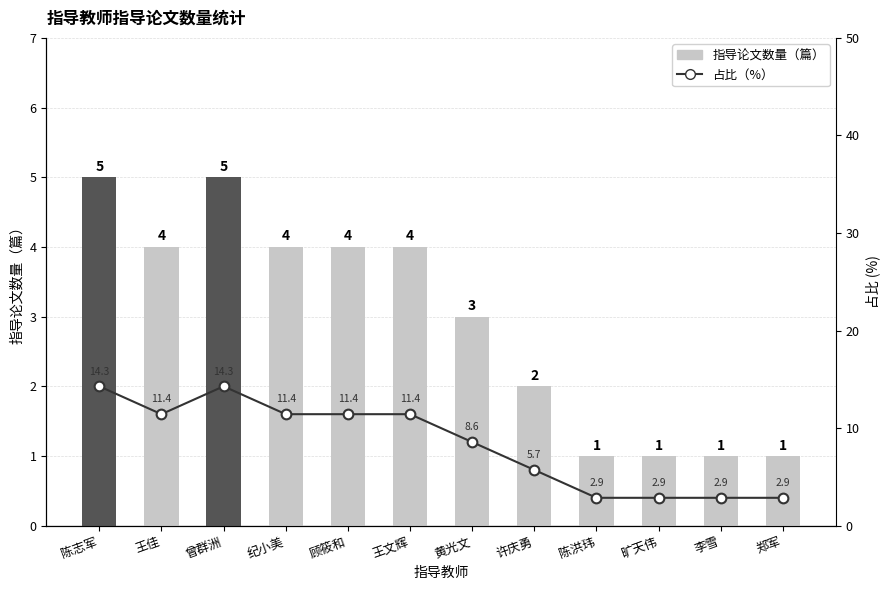

Reading left to right, what are all the values shown in this chart?

指导论文数量（篇）: 5.0	4.0	5.0	4.0	4.0	4.0	3.0	2.0	1.0	1.0	1.0	1.0
占比（%）: 14.3	11.4	14.3	11.4	11.4	11.4	8.6	5.7	2.9	2.9	2.9	2.9